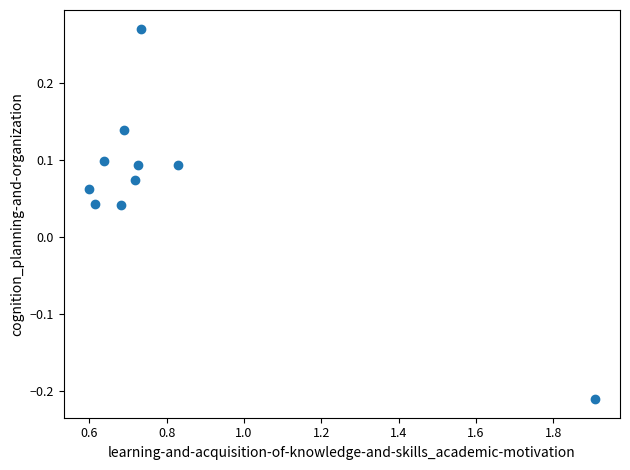

What is the range of Y values (max minus min)?

0.5